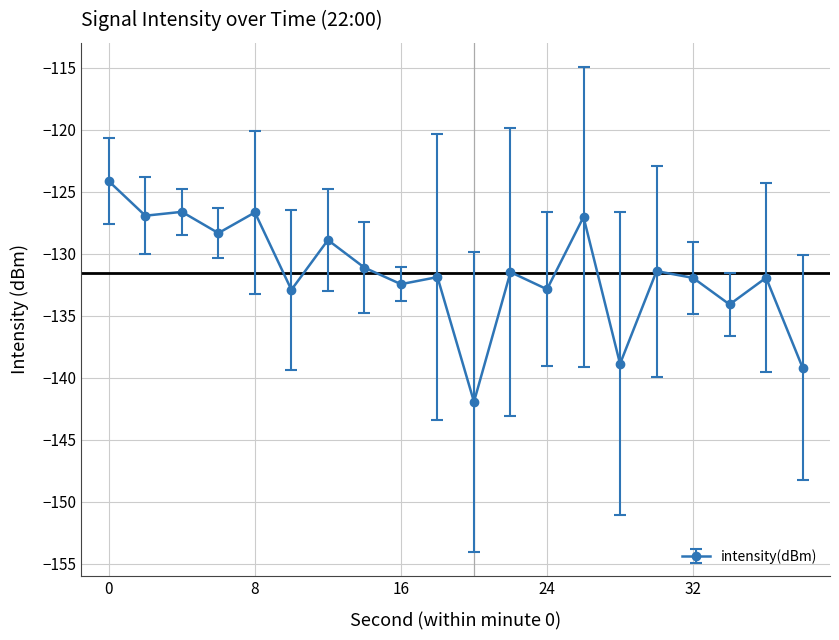

Is this an area chart (filled region under the line)?

No